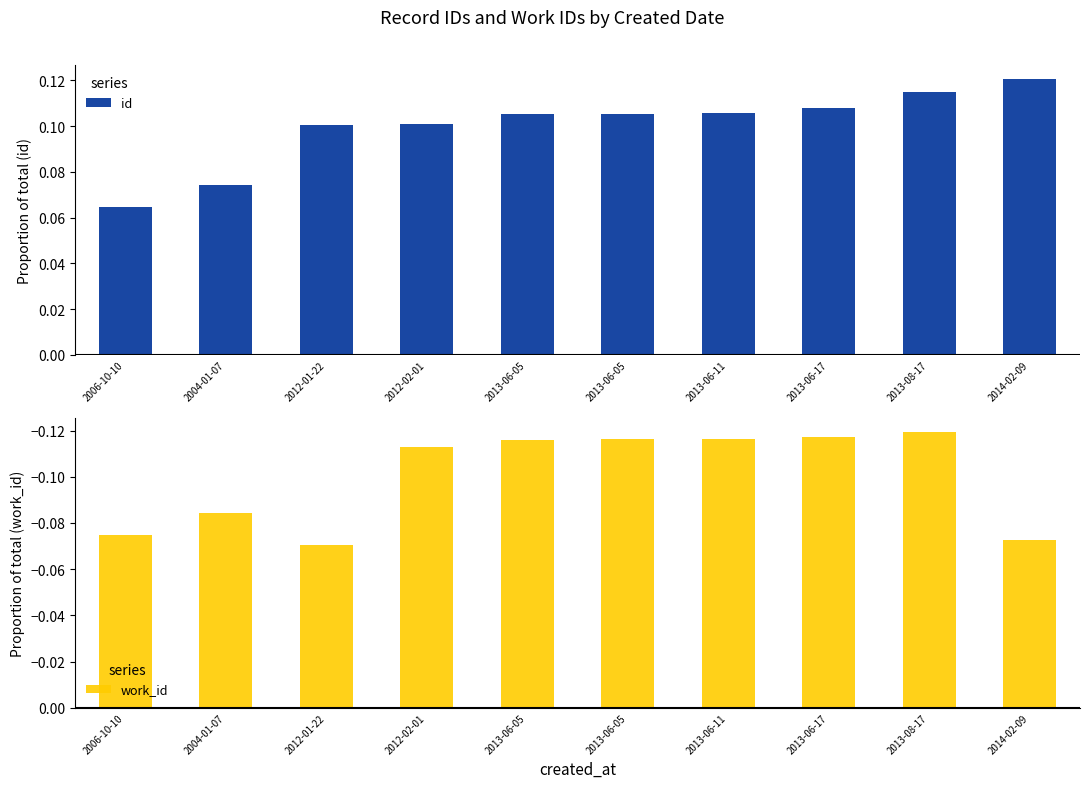

List the labels in order of work_id value, smallest first.

2013-08-17, 2013-06-17, 2013-06-11, 2013-06-05, 2013-06-05, 2012-02-01, 2004-01-07, 2006-10-10, 2014-02-09, 2012-01-22